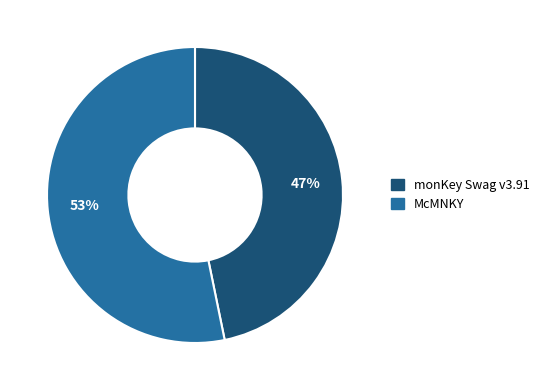

Do monKey Swag v3.91 and McMNKY together represent more than half of the pie?

Yes